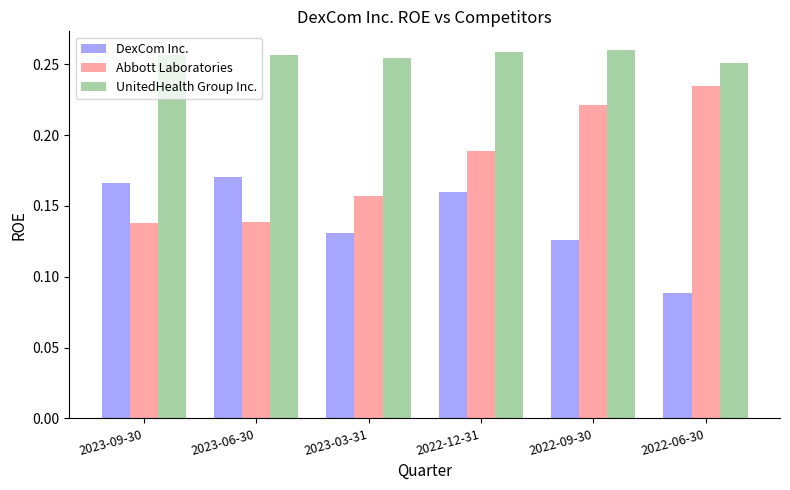

Which series changed the most between 2023-03-31 and 2022-12-31?

Abbott Laboratories